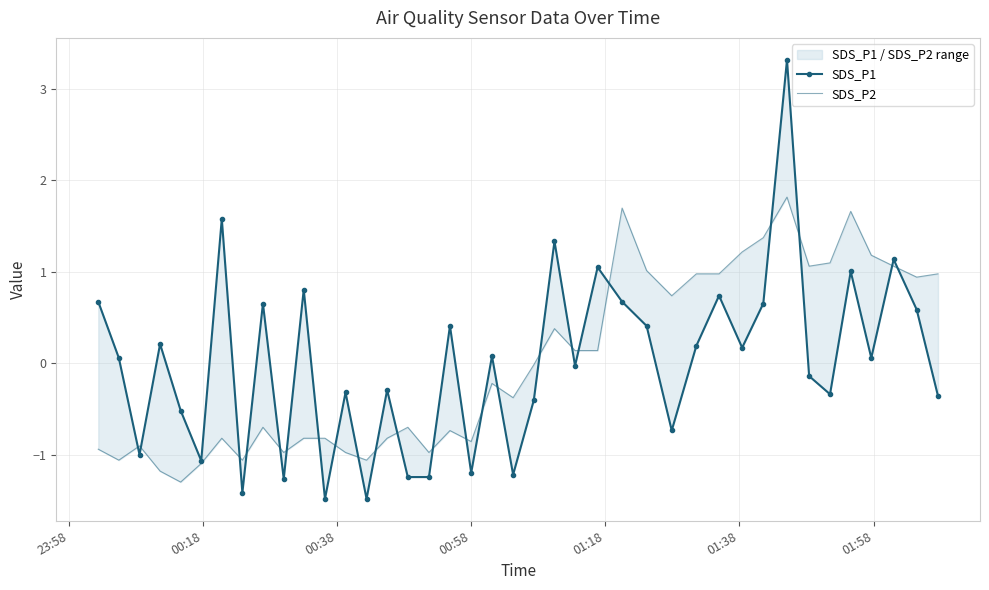

Which series has the largest range (max minus min)?

SDS_P1